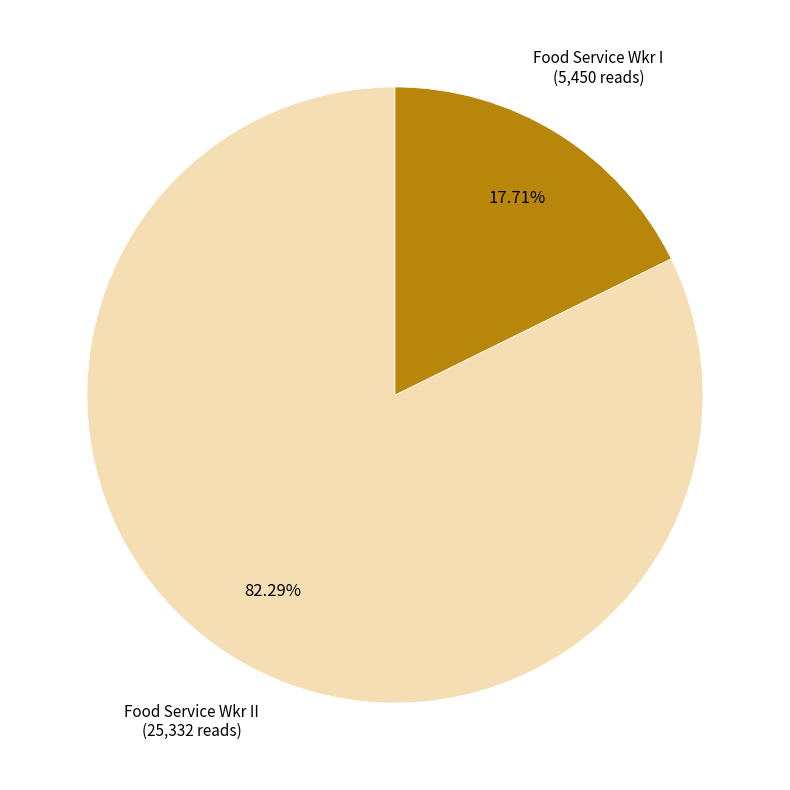

What percentage is the Food Service Wkr I slice, to the nearest percent?

18%